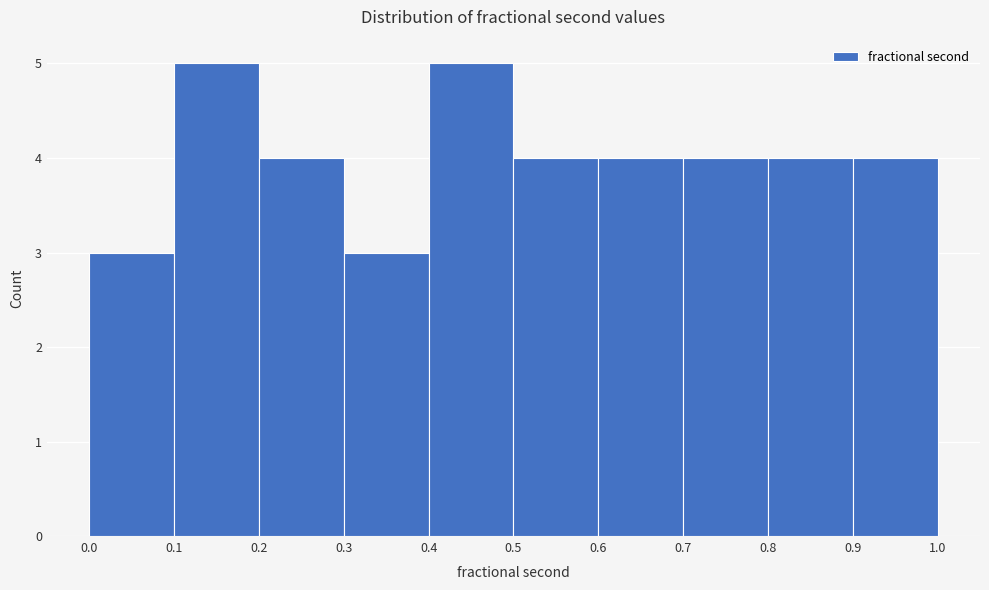

Reading left to right, transcribe this chart: for each bar, give the range it covers on the x-axis and its height. The values are not printed on the chart, so give them approximately, as read against the axis.

0.0 to 0.1: 3
0.1 to 0.2: 5
0.2 to 0.3: 4
0.3 to 0.4: 3
0.4 to 0.5: 5
0.5 to 0.6: 4
0.6 to 0.7: 4
0.7 to 0.8: 4
0.8 to 0.9: 4
0.9 to 1.0: 4